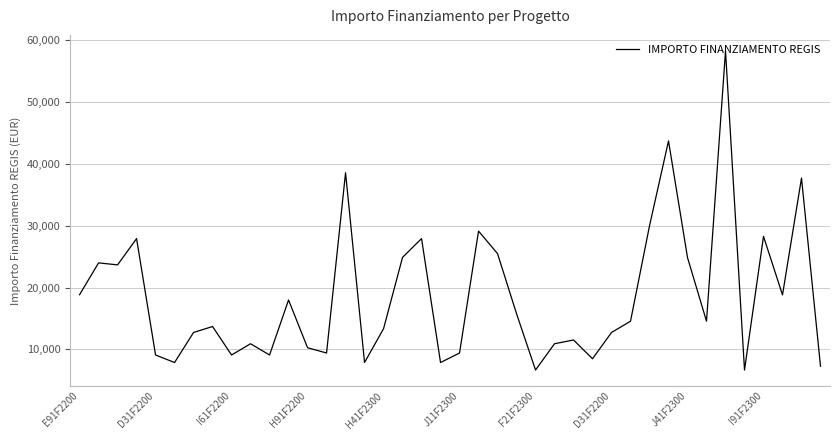

What is the minimum value shown in the chart?

6677